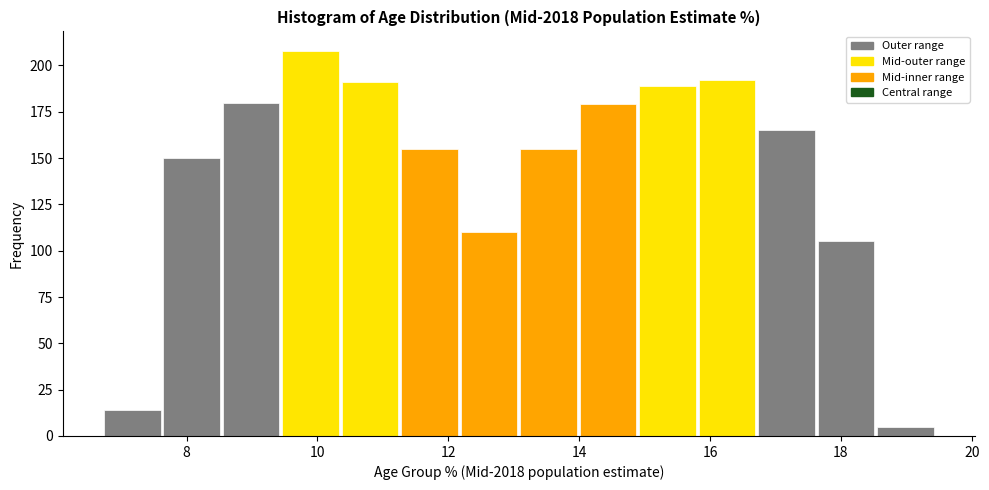

Reading left to right, list every bar in this chart as the range it spans on the x-axis followed by its height. Neither the bar edges nor the heights are printed on the chart, so give them approximately, as read against the axes.

6.8 to 7.6: 15
7.6 to 8.6: 150
8.6 to 9.4: 180
9.4 to 10.4: 210
10.4 to 11.2: 190
11.2 to 12.2: 155
12.2 to 13.0: 110
13.0 to 14.0: 155
14.0 to 14.8: 180
14.8 to 15.8: 190
15.8 to 16.8: 190
16.8 to 17.6: 165
17.6 to 18.6: 105
18.6 to 19.4: 5